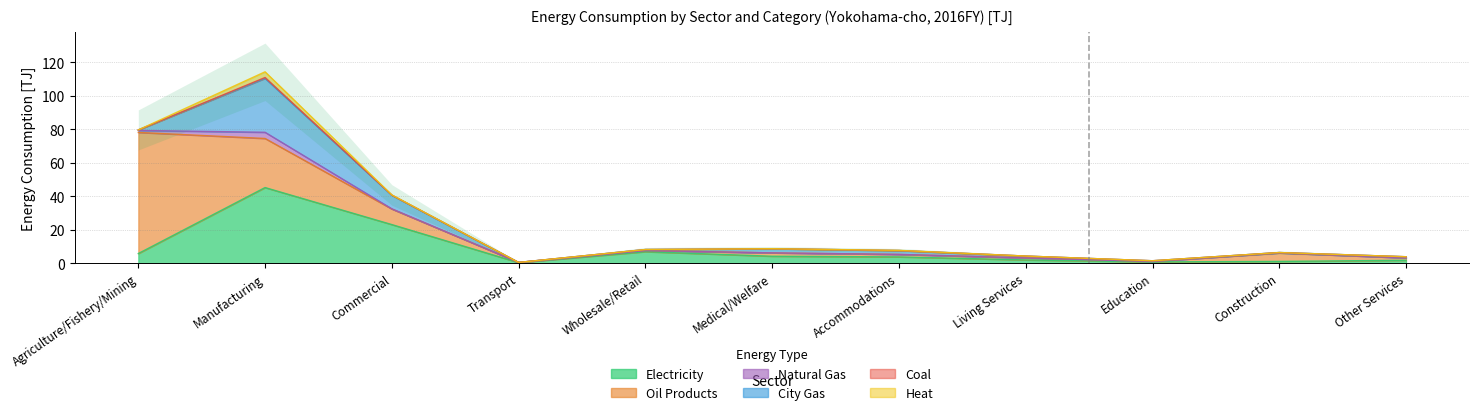

Between Agriculture/Fishery/Mining and Accommodations, which series saw the biggest shift?

Oil Products